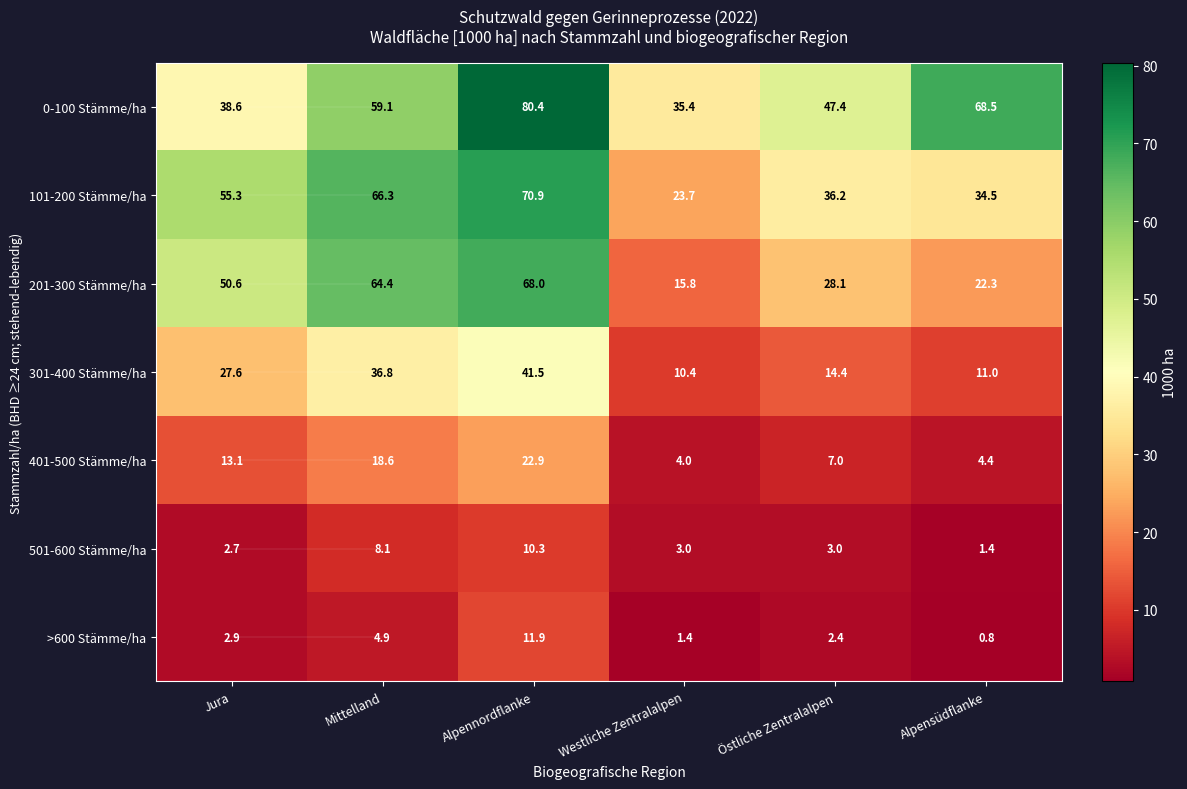

What is the maximum value for 301-400 Stämme/ha?

41.5